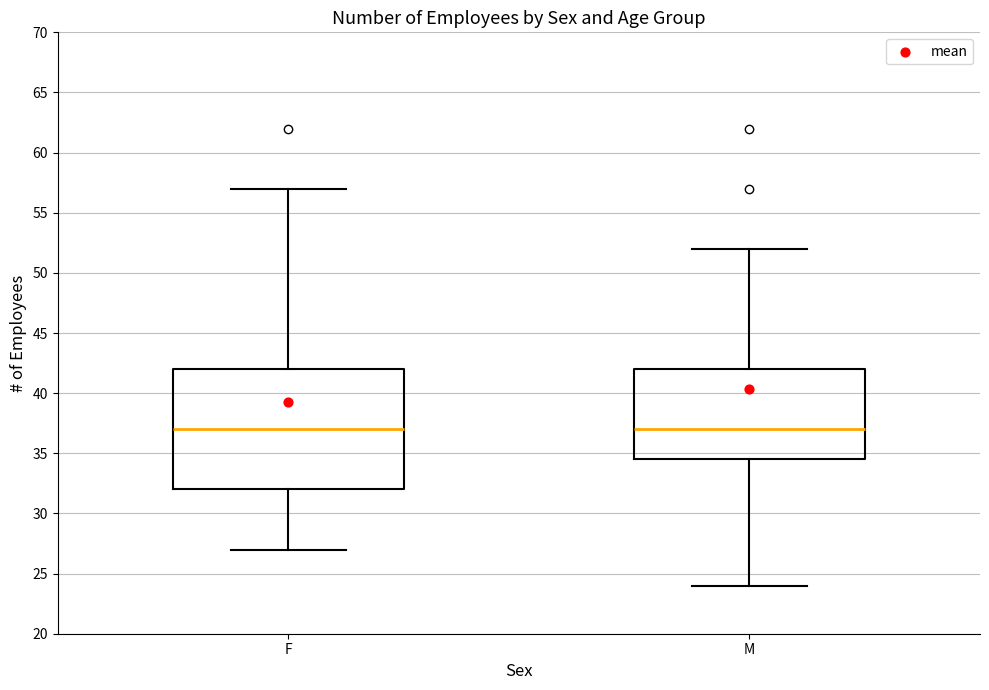

Comparing the boxes themselves (not the whiskers), which one is the tallest?

F